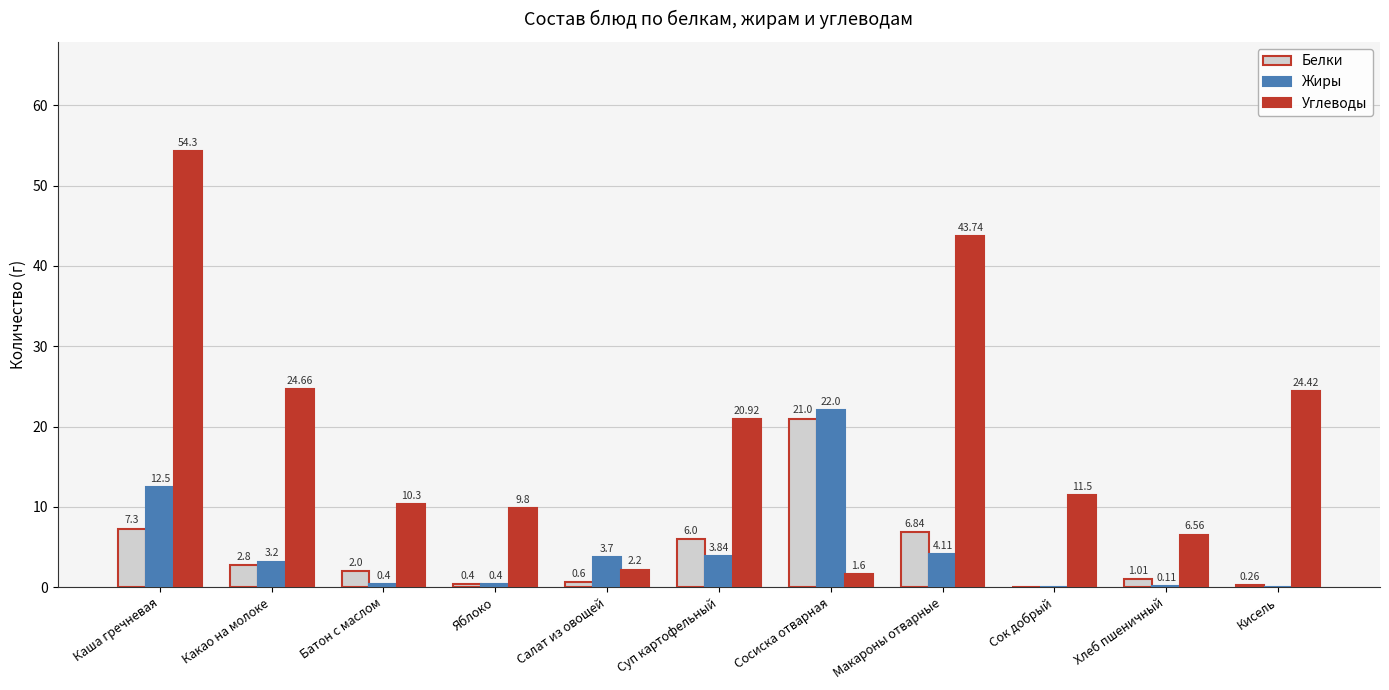

Between Сосиска отварная and Хлеб пшеничный, which series saw the biggest shift?

Жиры